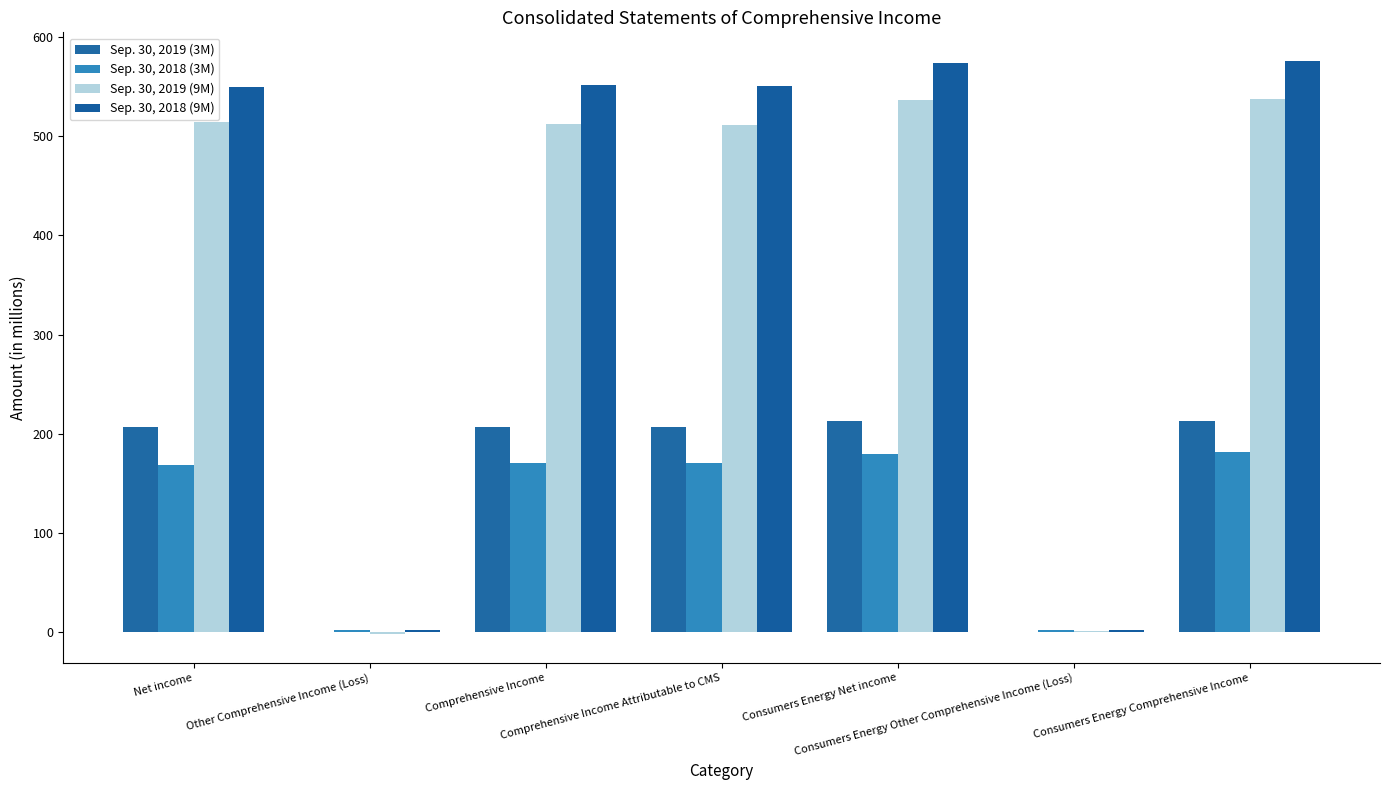

Does the chart contain stacked bars?

No